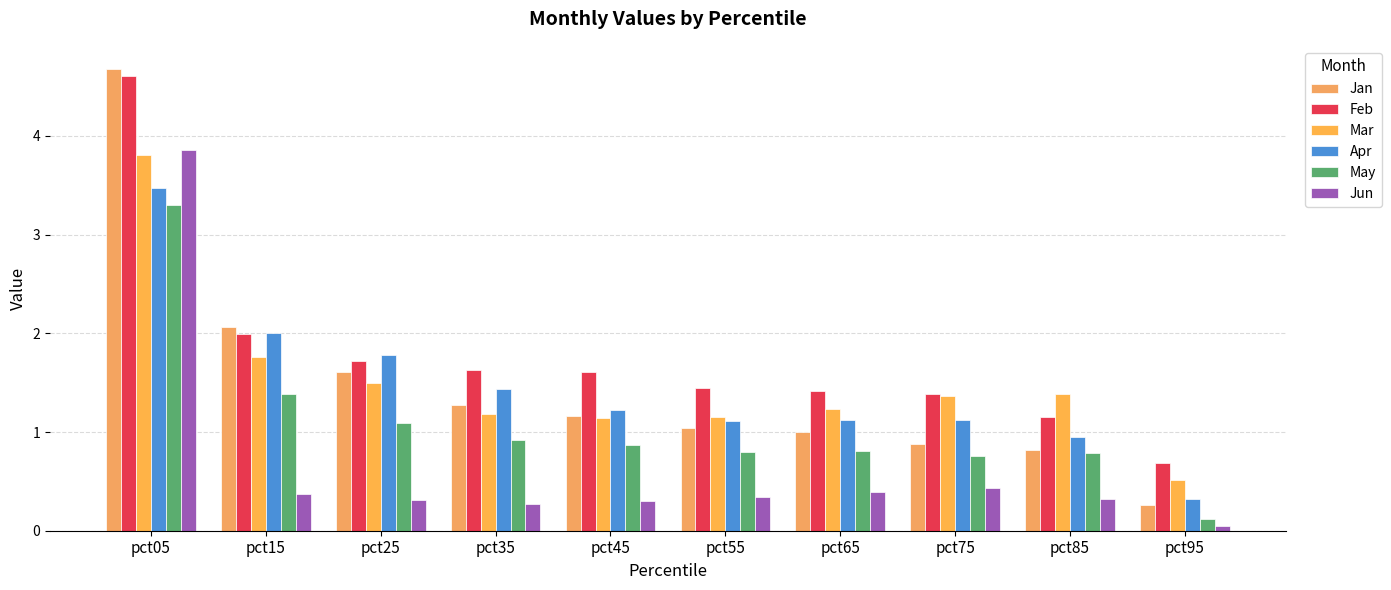

True or false: Jan has a value of 1.0 at pct65.

True